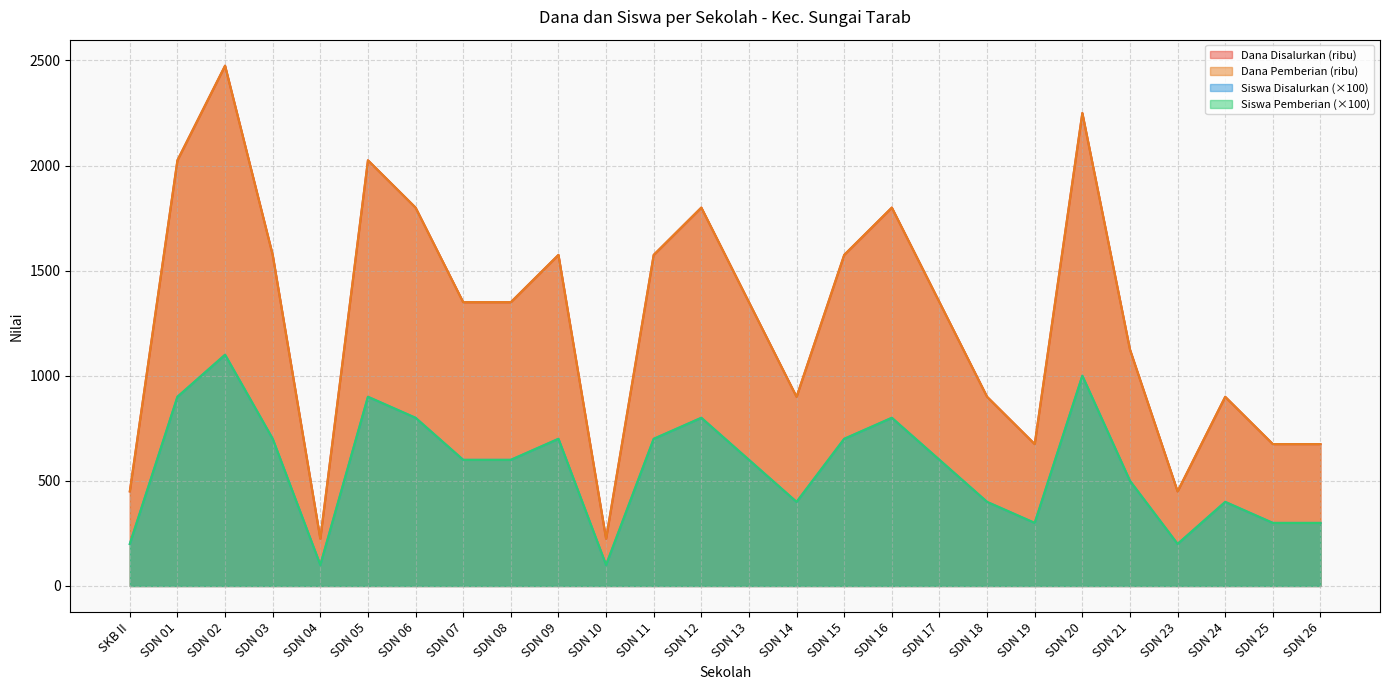

True or false: Siswa Pemberian and Dana Pemberian intersect in this chart.

False